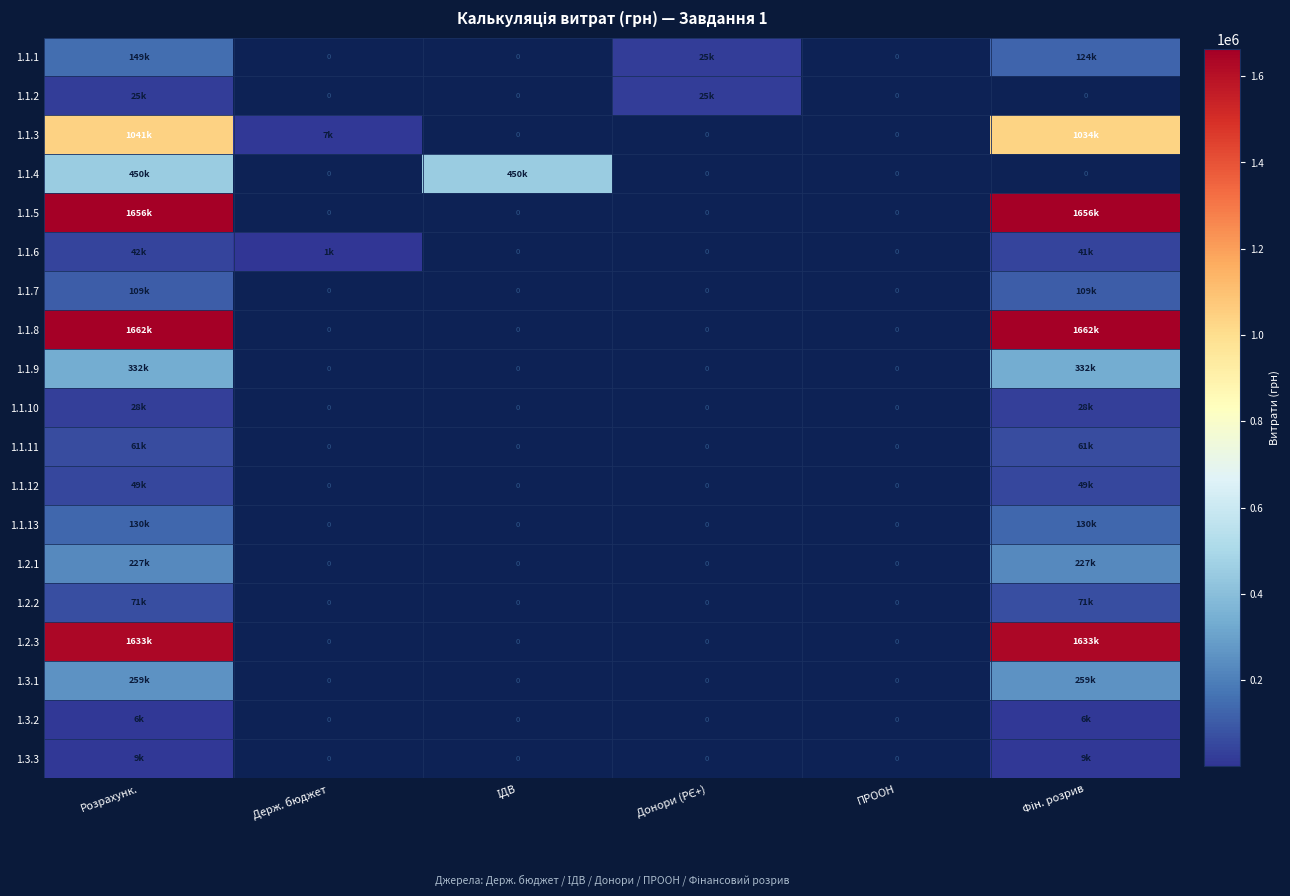

At which category is the sum across all series the highest?

Розрахунк.